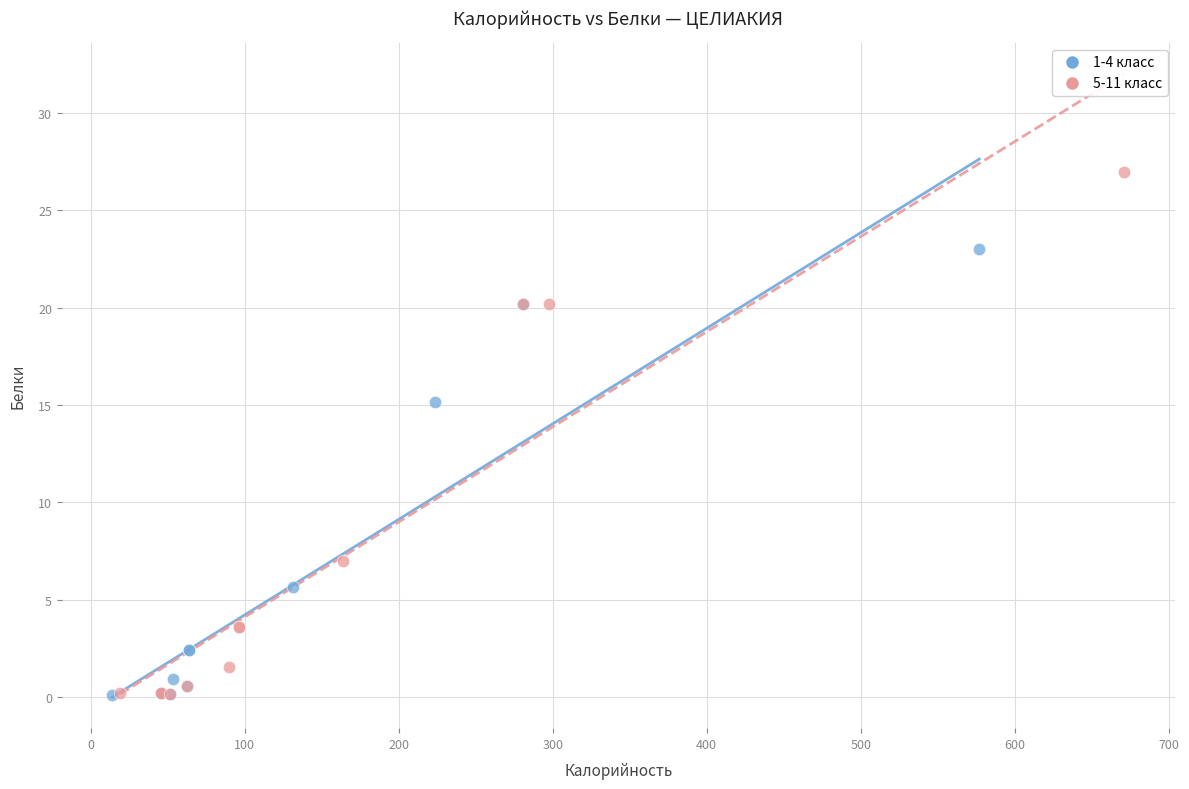

Which series has the largest Y range (max minus min)?

5-11 класс